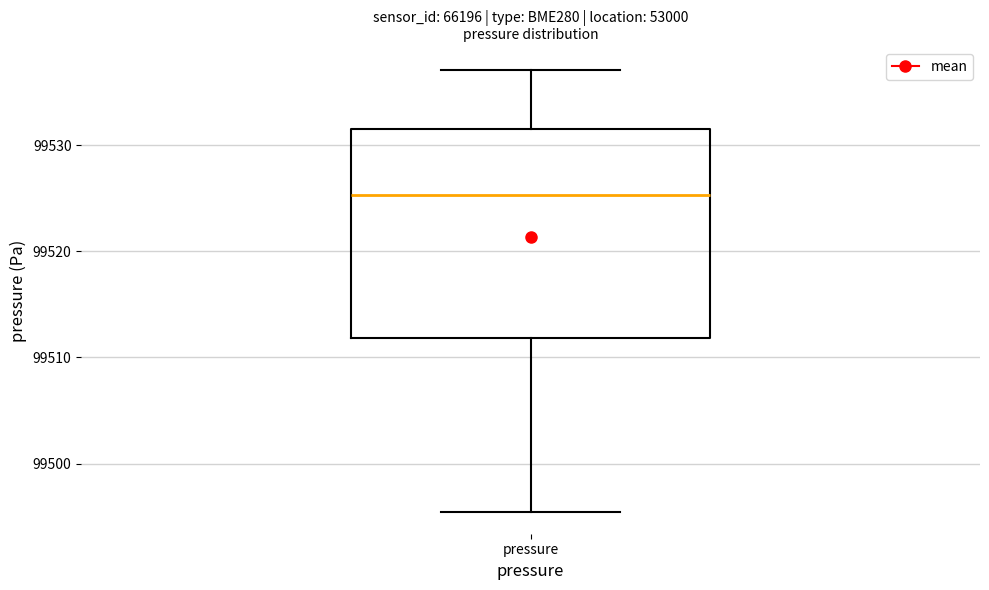

Transcribe this box plot: give where the median line is, the range the box spans, and where the two whiskers end, as read against the y-axis. The values are not printed on the chart, so give them approximately, as read against the axis.

median 99525, box 99512 to 99532, whiskers 99495 to 99537